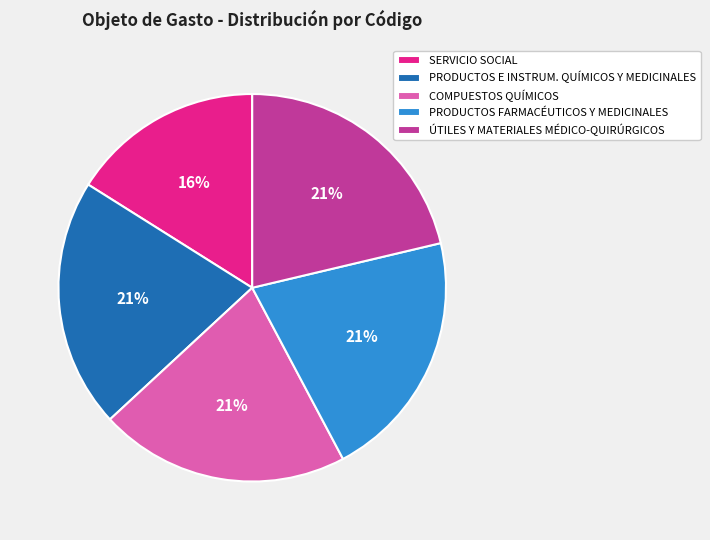

To the nearest percent, what is the difference between the PRODUCTOS E INSTRUM. QUÍMICOS Y MEDICINALES and SERVICIO SOCIAL slice percentages?

5%